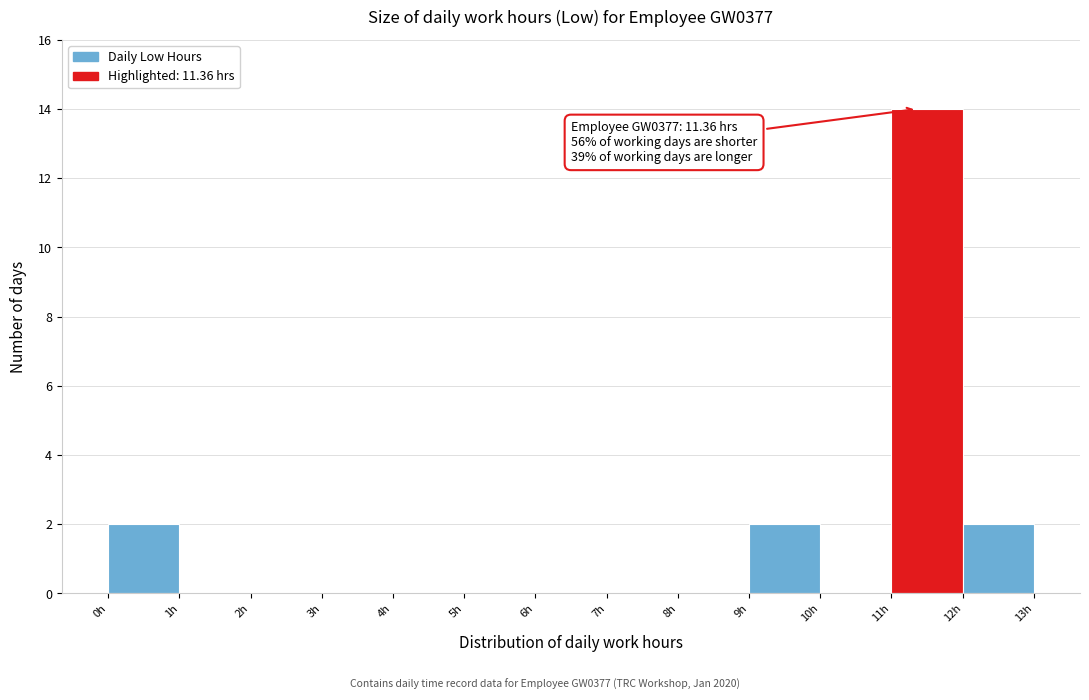

Over which range of the x-axis is the bar tallest?

11 to 12